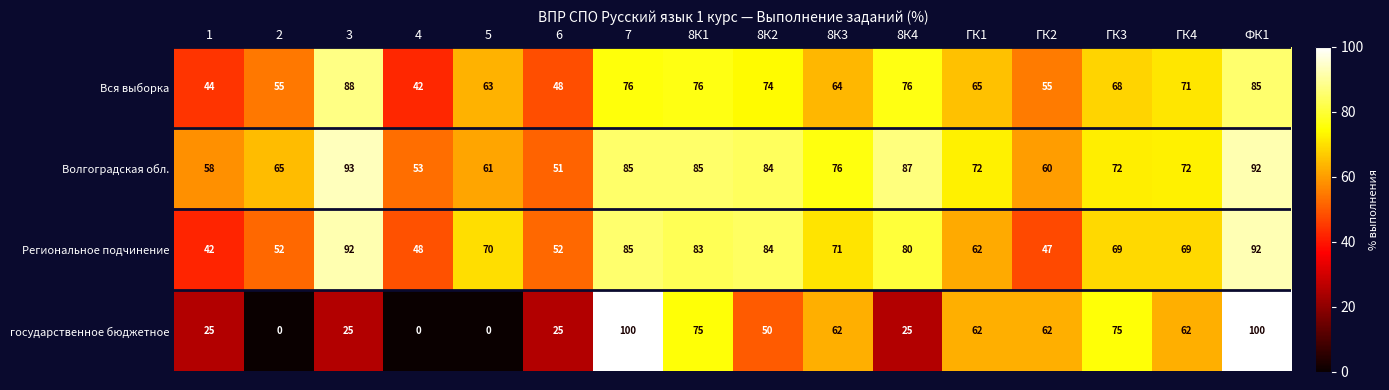

What is the approximate value of Региональное подчинение at 7?

85